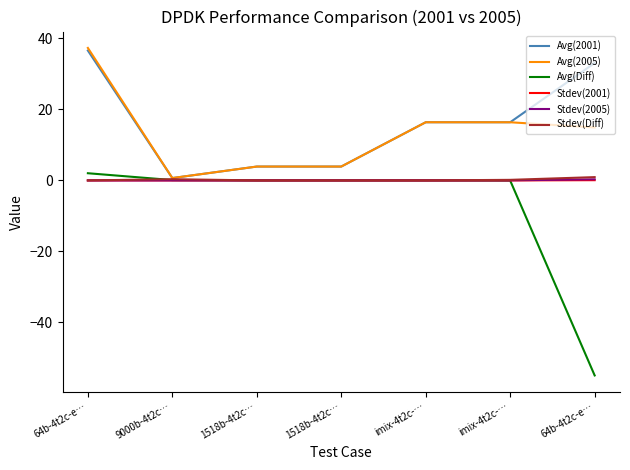

Which category has the lowest value in the Stdev(Diff) series?

64b-4t2c-e…